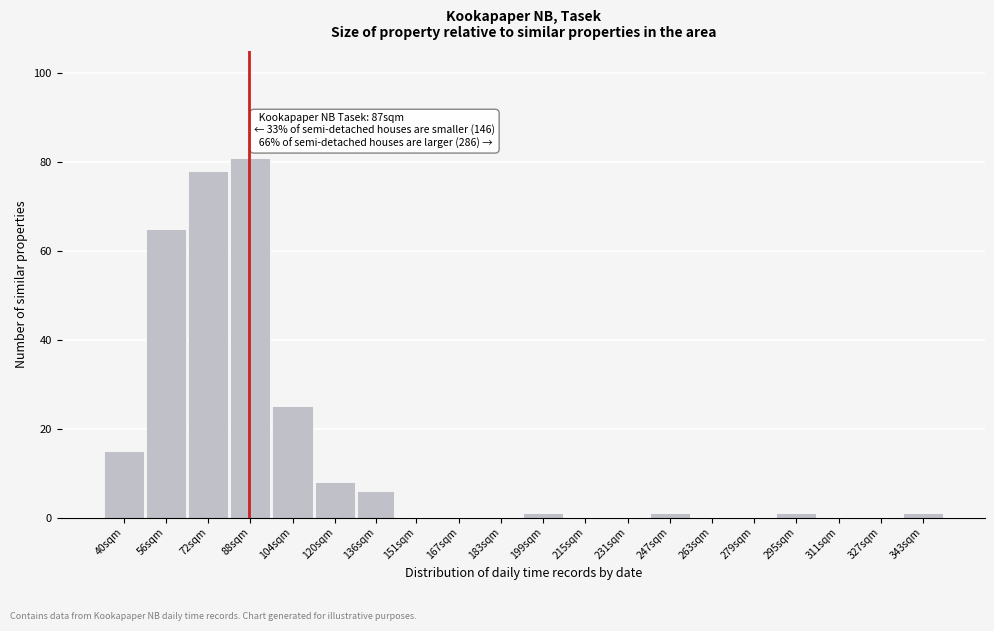

Reading left to right, extract all data points from this chart.

40sqm=15	56sqm=65	72sqm=78	88sqm=81	104sqm=25	120sqm=8	136sqm=6	151sqm=0	167sqm=0	183sqm=0	199sqm=1	215sqm=0	231sqm=0	247sqm=1	263sqm=0	279sqm=0	295sqm=1	311sqm=0	327sqm=0	343sqm=1